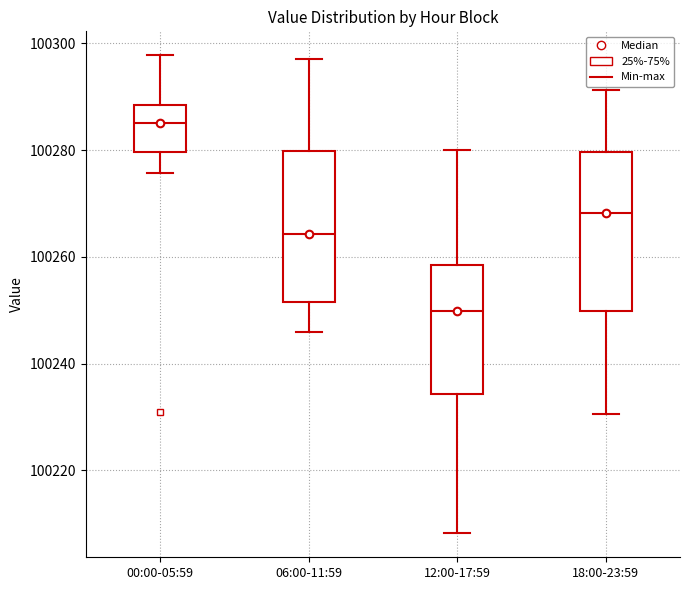

Reading left to right, read every box against the y-axis: the position of its median line, the range the box covers, and the ends of its whiskers. The values are not printed on the chart, so give them approximately, as read against the axis.

00:00-05:59: median 100284, box 100280 to 100288, whiskers 100276 to 100298
06:00-11:59: median 100264, box 100252 to 100280, whiskers 100246 to 100298
12:00-17:59: median 100250, box 100234 to 100258, whiskers 100208 to 100280
18:00-23:59: median 100268, box 100250 to 100280, whiskers 100230 to 100292